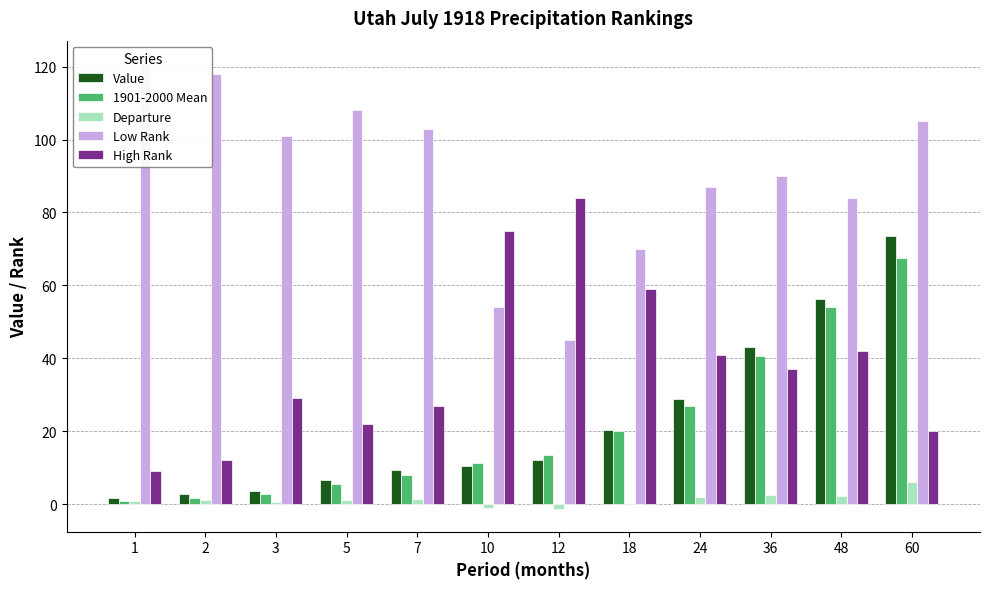

What is the sum of the 1901-2000 Mean values at 10 and 1?

12.3